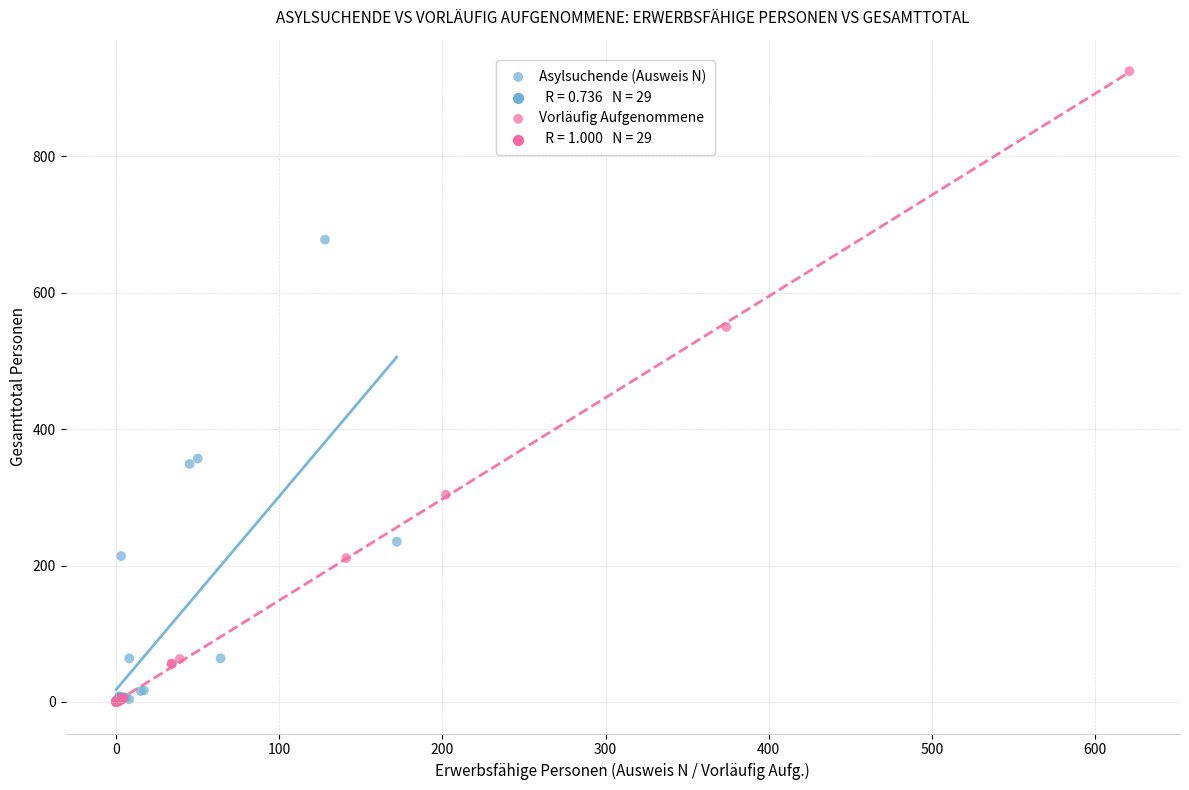

Which series has the widest spread of Y values?

Vorläufig Aufgenommene